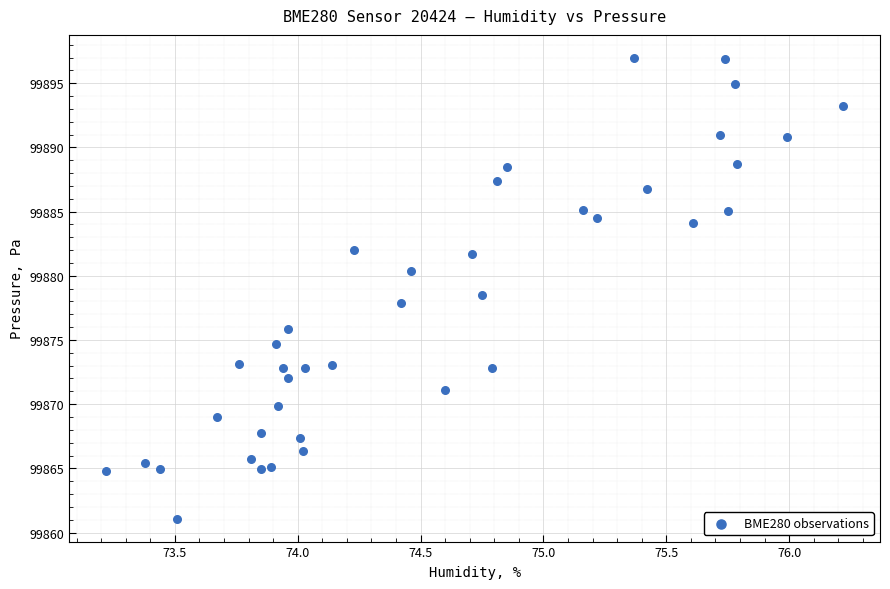

What is the range of X values (max minus min)?

3.0